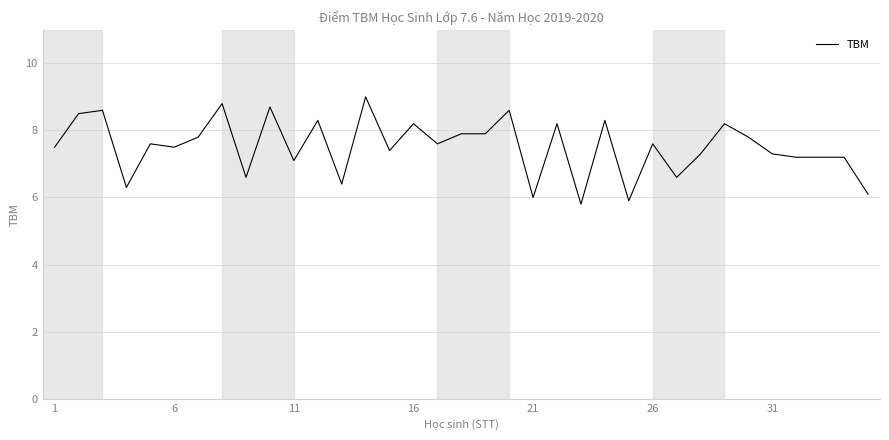

What is the smallest value displayed?

5.8